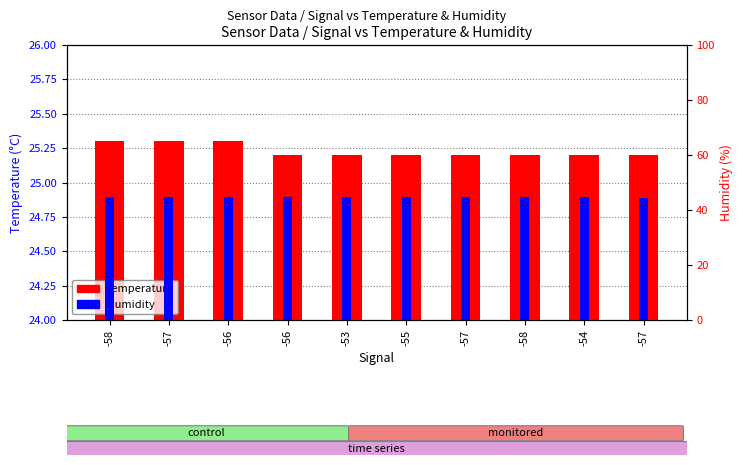

Count the temperature values in the range 25 to 26.

10